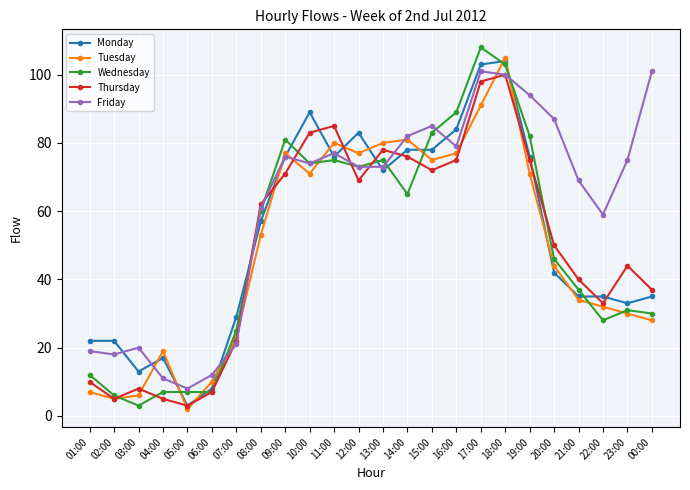

How many lines are shown in the chart?

5